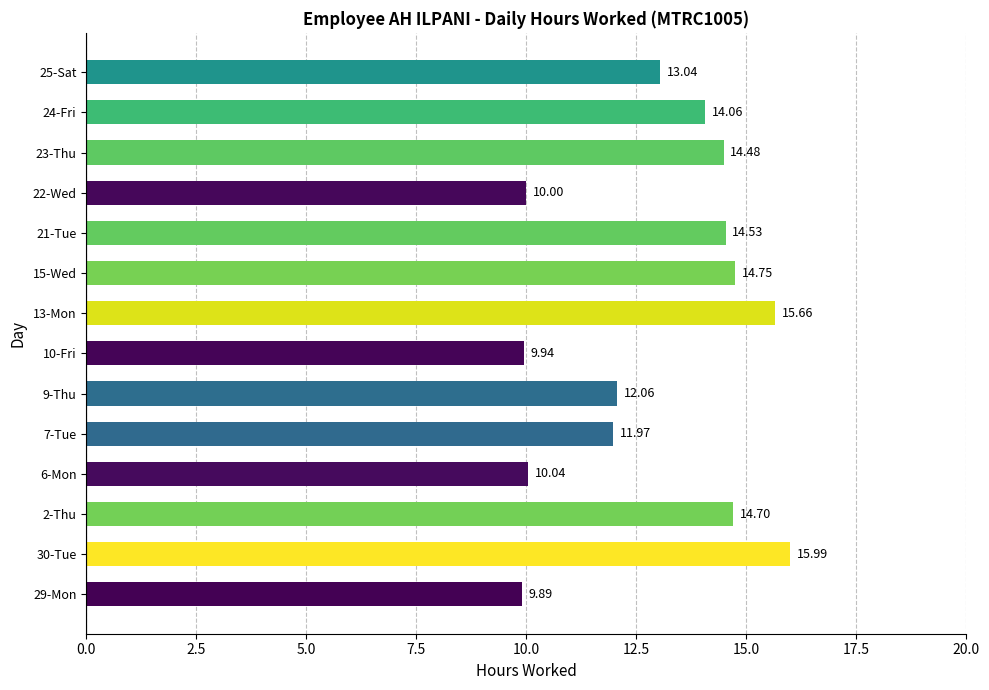

What is the sum of all values?

181.1